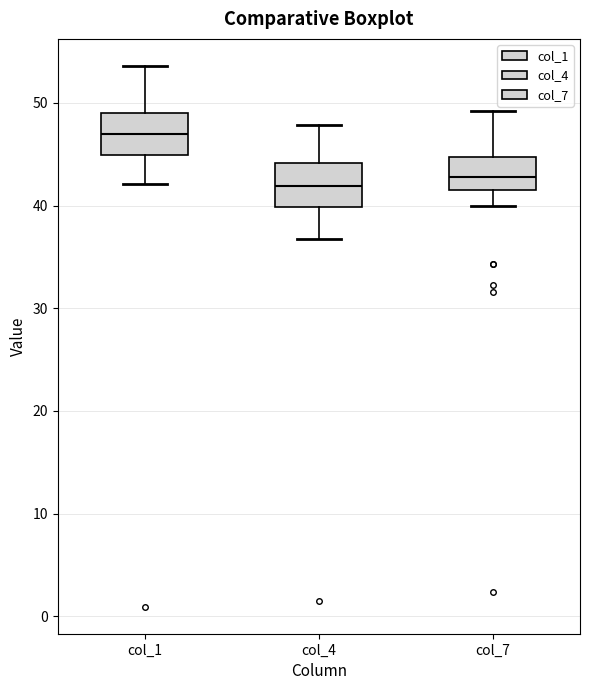

Reading left to right, read every box against the y-axis: the position of its median line, the range the box covers, and the ends of its whiskers. The values are not printed on the chart, so give them approximately, as read against the axis.

col_1: median 47, box 45 to 49, whiskers 42 to 54
col_4: median 42, box 40 to 44, whiskers 37 to 48
col_7: median 43, box 42 to 45, whiskers 40 to 49